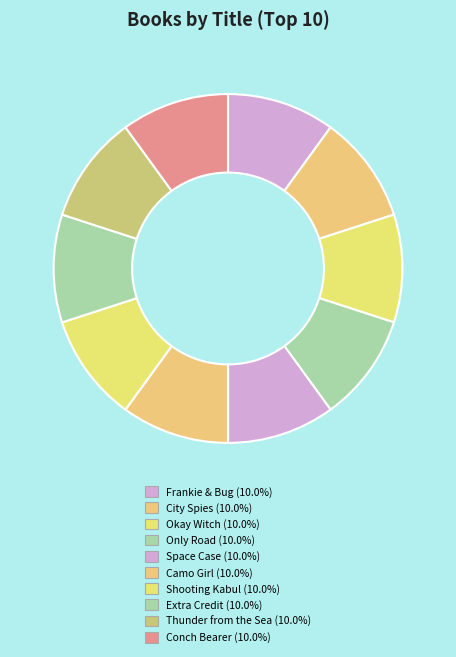

How many slices are in this pie chart?

10